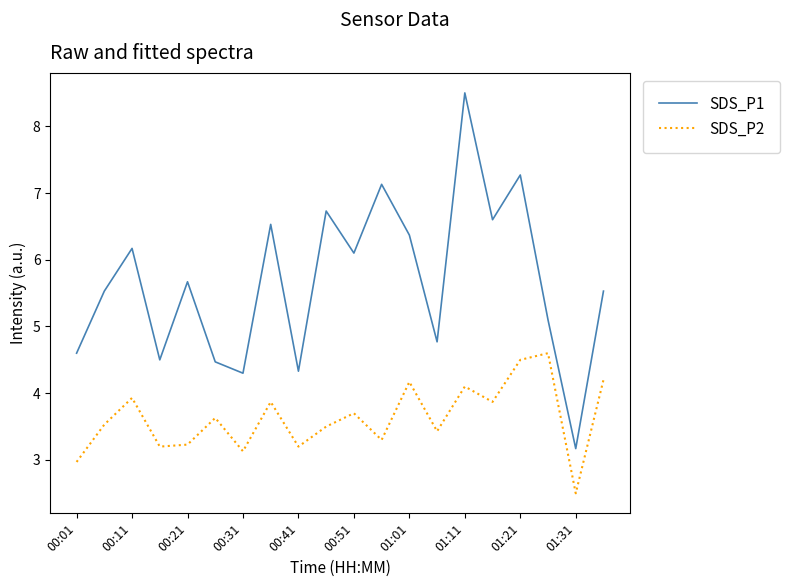

What is the difference between the maximum and minimum values in the SDS_P1 series?

5.3